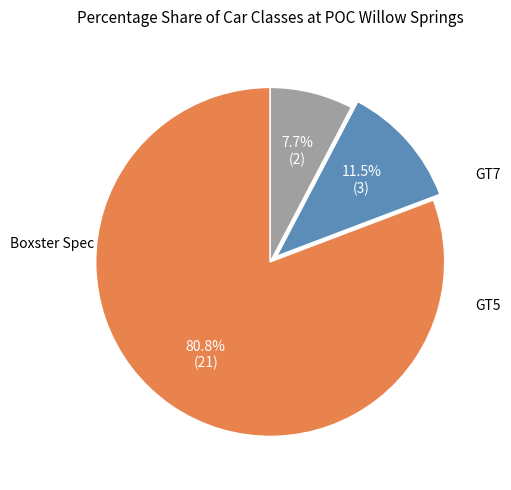

To the nearest percent, what percentage of the pie is GT7?

8%